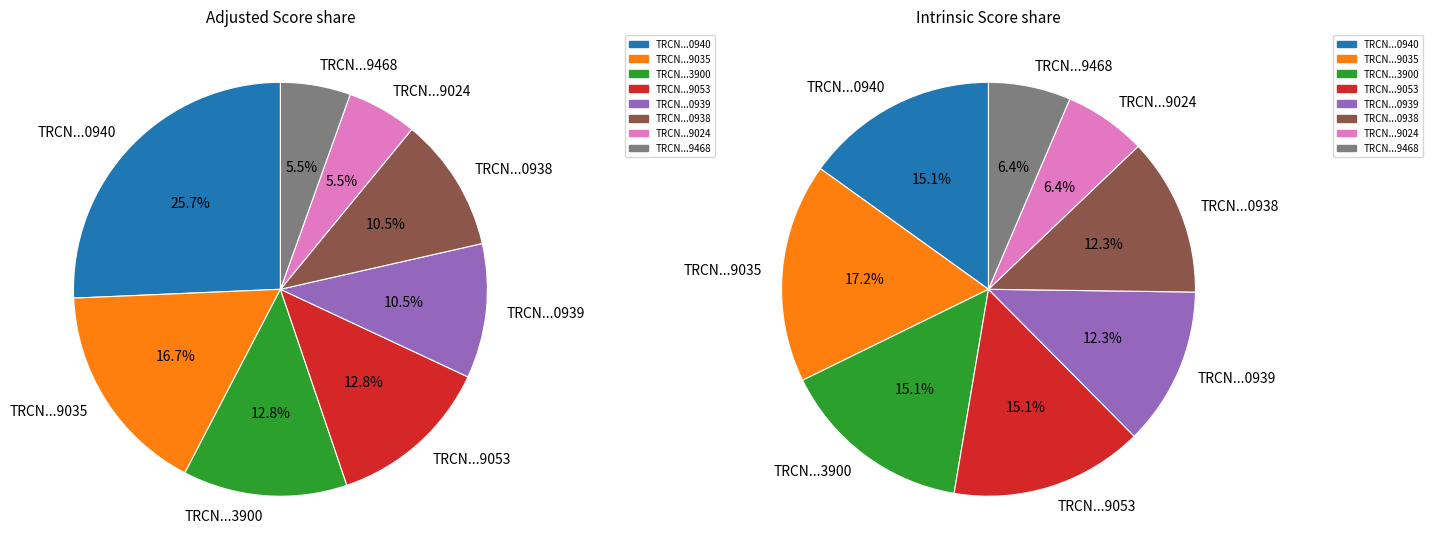

At TRCN0000149468, list the series in order from largest to smallest.

Intrinsic Score, Adjusted Score